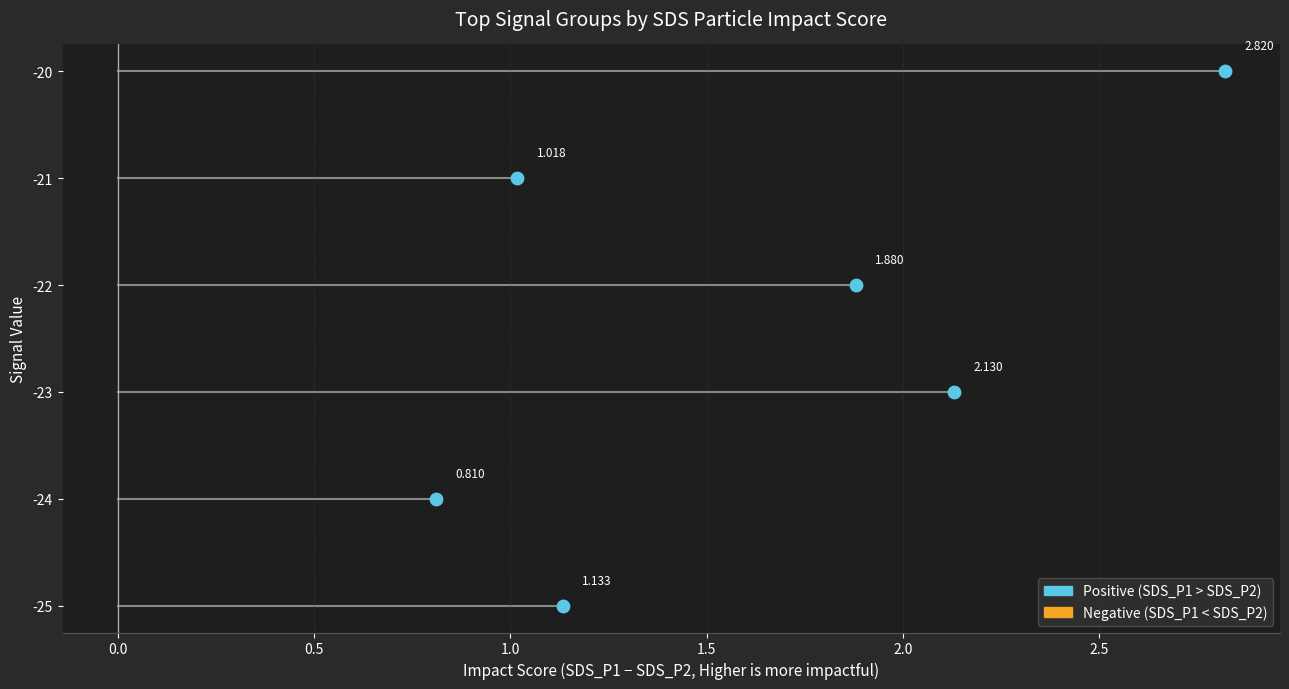

Which series has the largest Y range (max minus min)?

SDS_P1